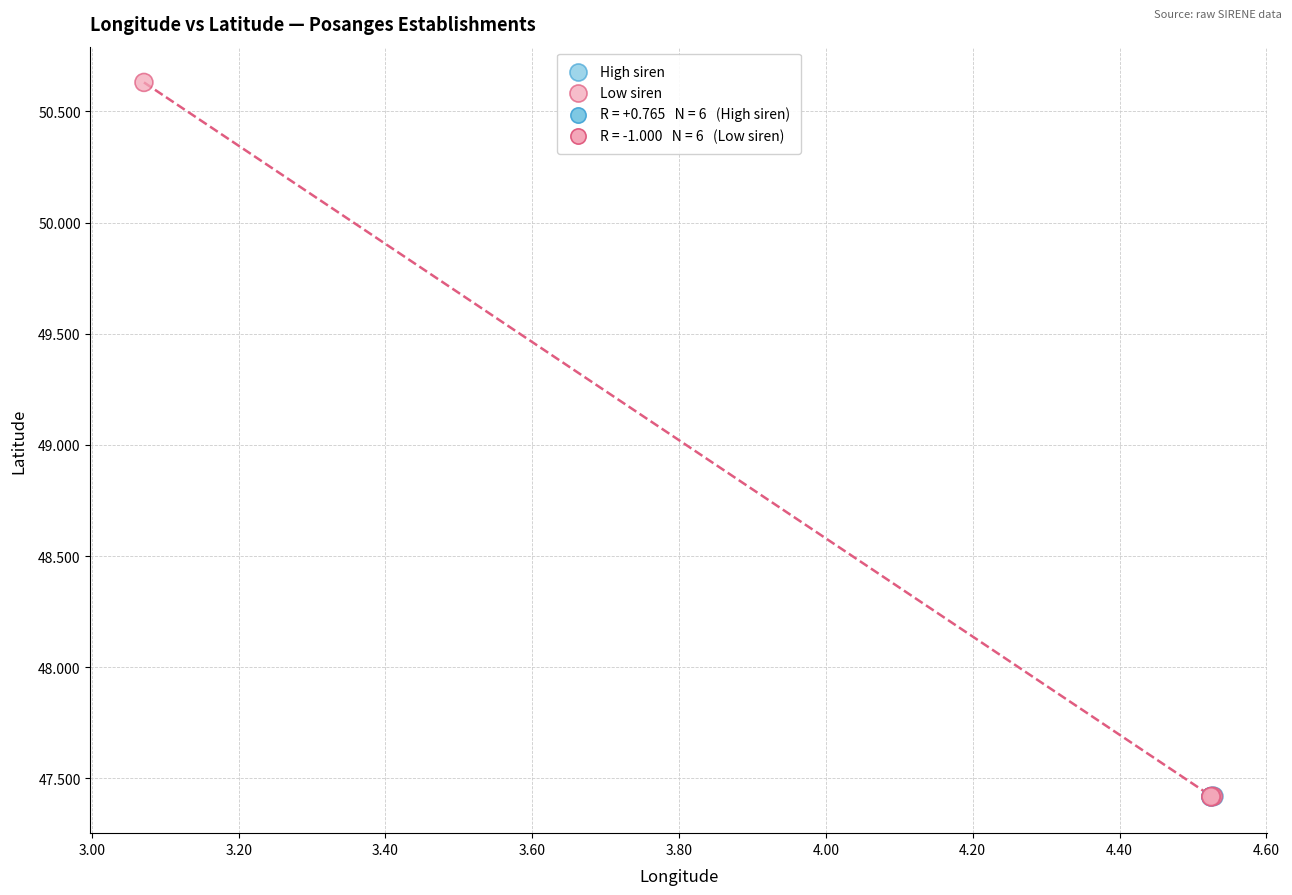

Which series reaches the maximum Y coordinate?

Low siren